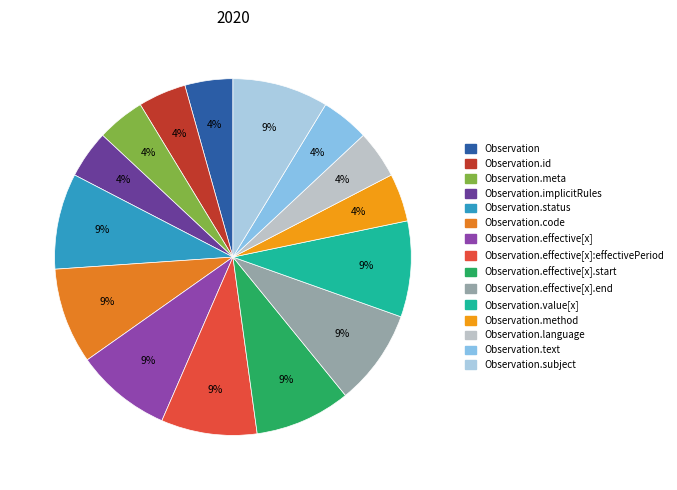

How many segments does this pie chart have?

15